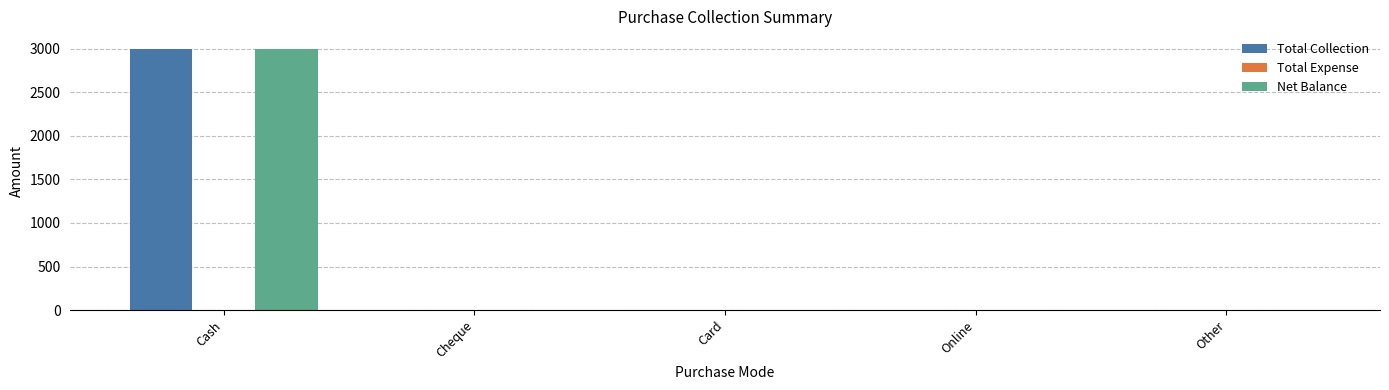

What is the greatest value displayed?

3000